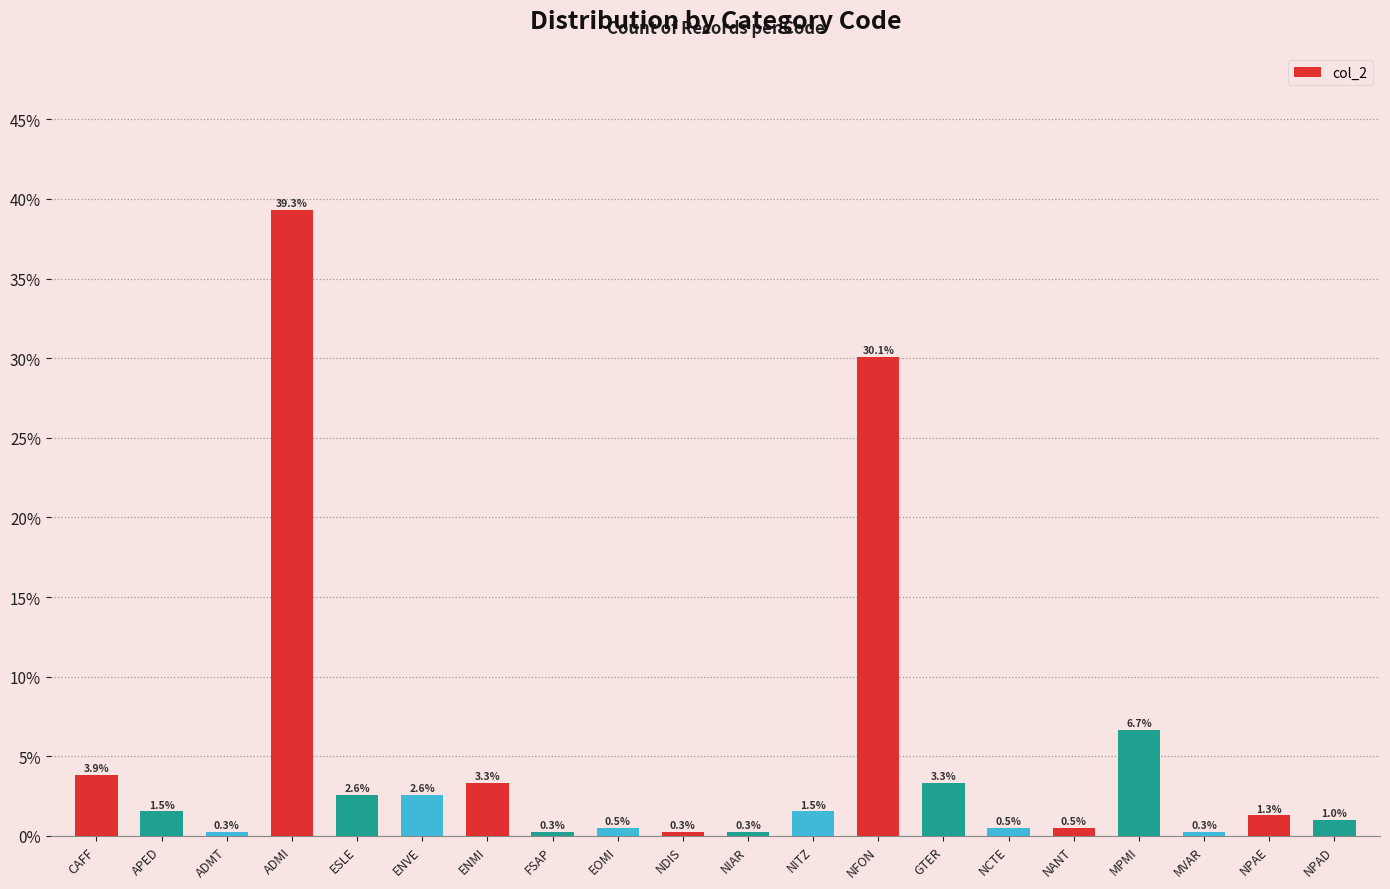

At which label is the value closest to 0?

ADMT